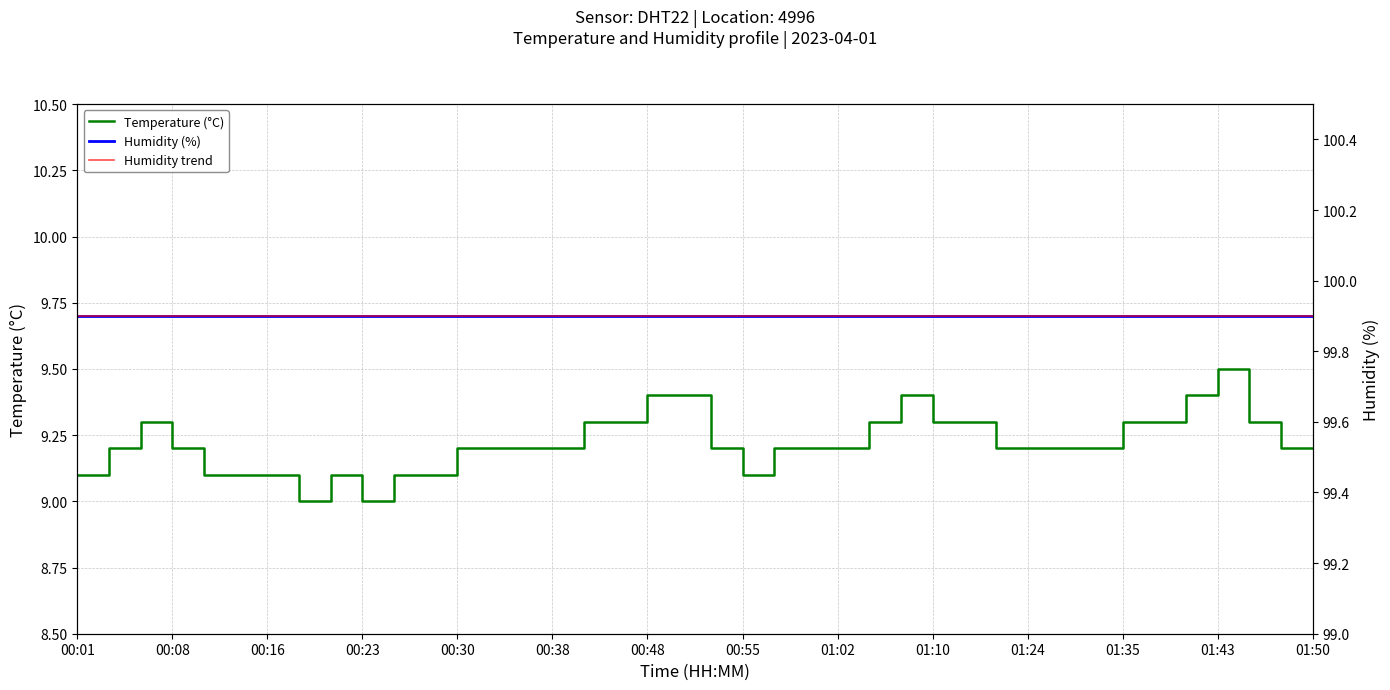

Is it true that Temperature (°C) equals 3.5 at 01:24?

False